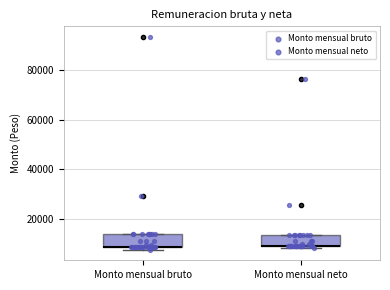

Reading left to right, read every box against the y-axis: the position of its median line, the range the box covers, and the ends of its whiskers. The values are not printed on the chart, so give them approximately, as read against the axis.

Monto mensual bruto: median 8000 (drawn on the box's lower edge), box 8000 to 14000, whiskers 8000 (just below the box's lower edge) to 14000
Monto mensual neto: median 10000 (drawn on the box's lower edge), box 10000 to 14000, whiskers 8000 to 14000